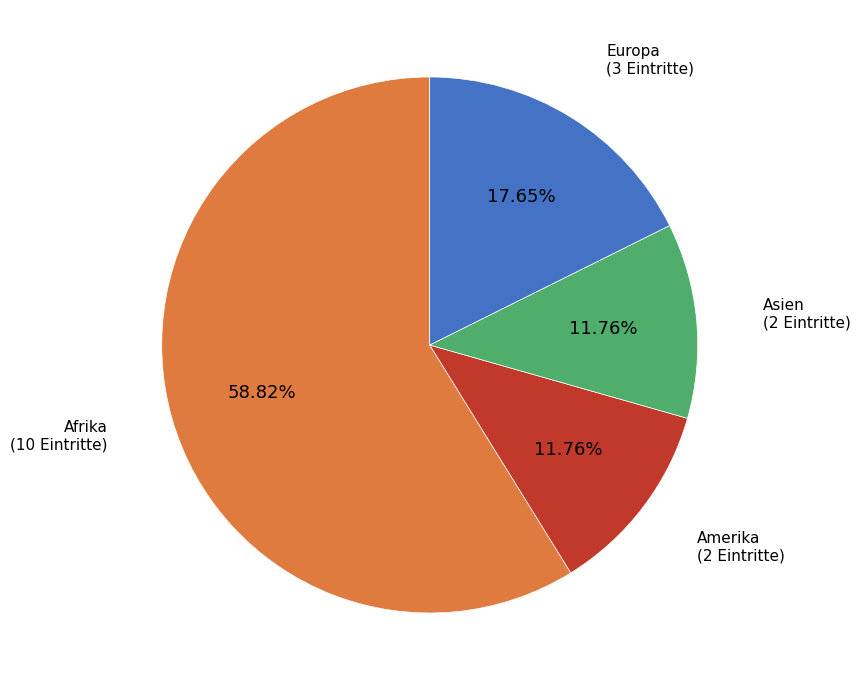

To the nearest percent, what is the average slice percentage?

25%